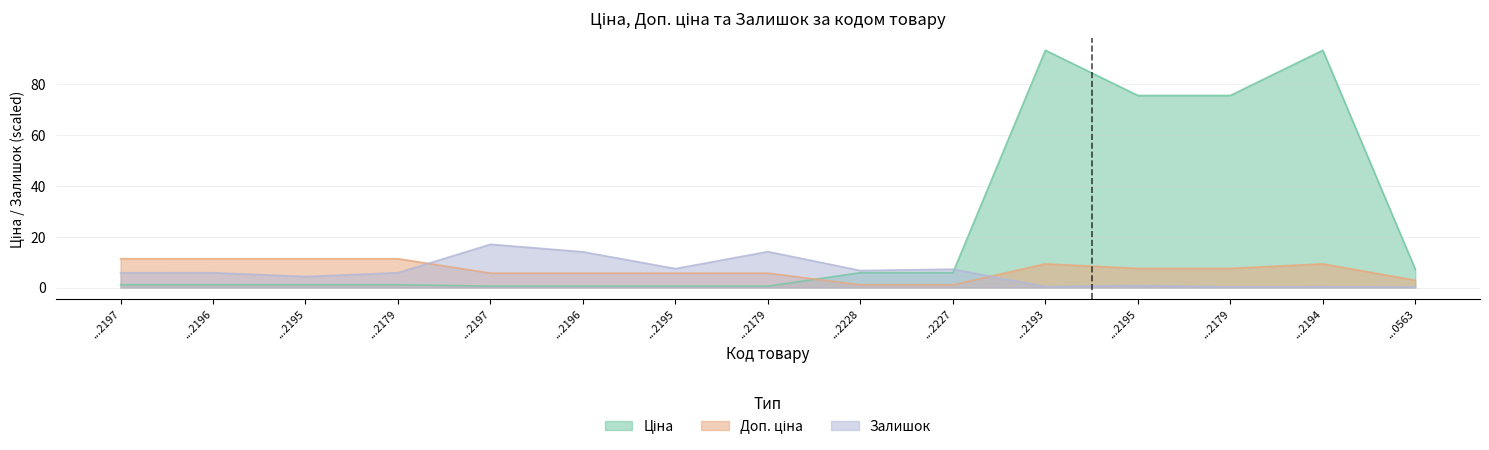

What is the difference between the maximum and minimum values in the Ціна series?

92.6